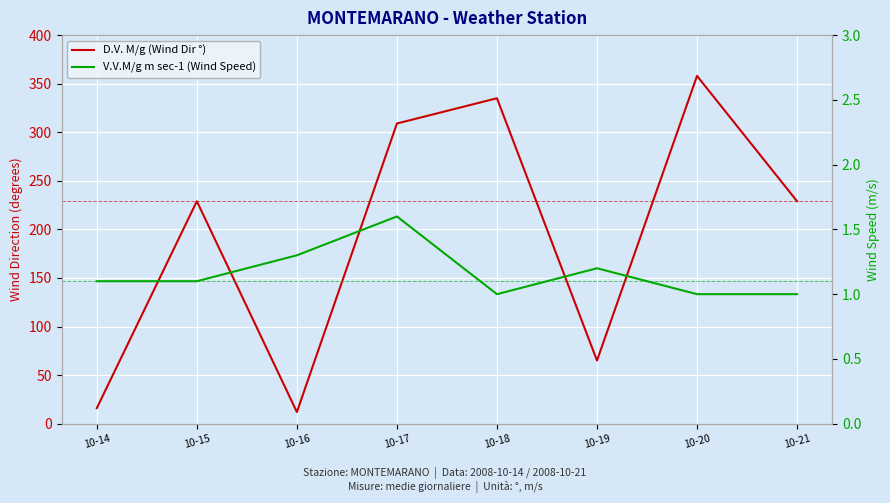

In D.V. M/g, how many points are higher than both neighbors (excluding endpoints)?

3